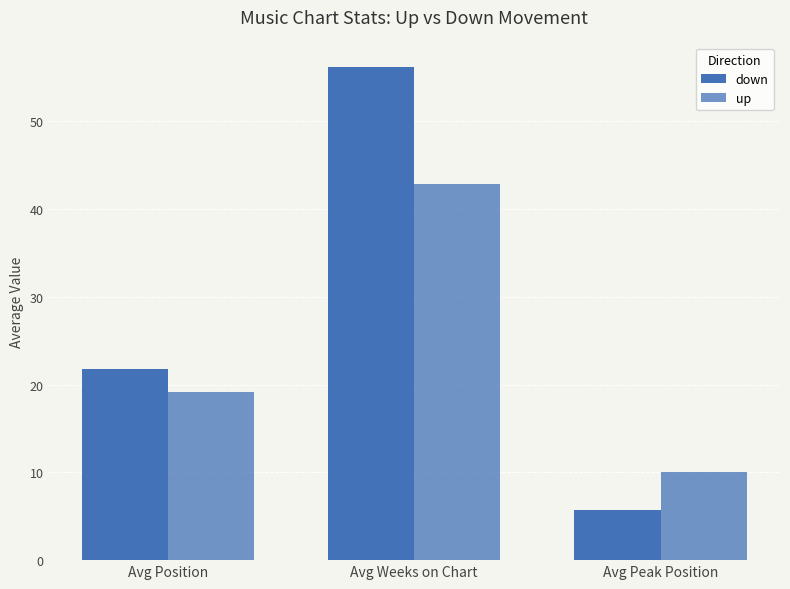

Reading right to left, list all the values displayed in this chart.

down: 5.7	56.2	21.8
up: 10.0	42.9	19.2